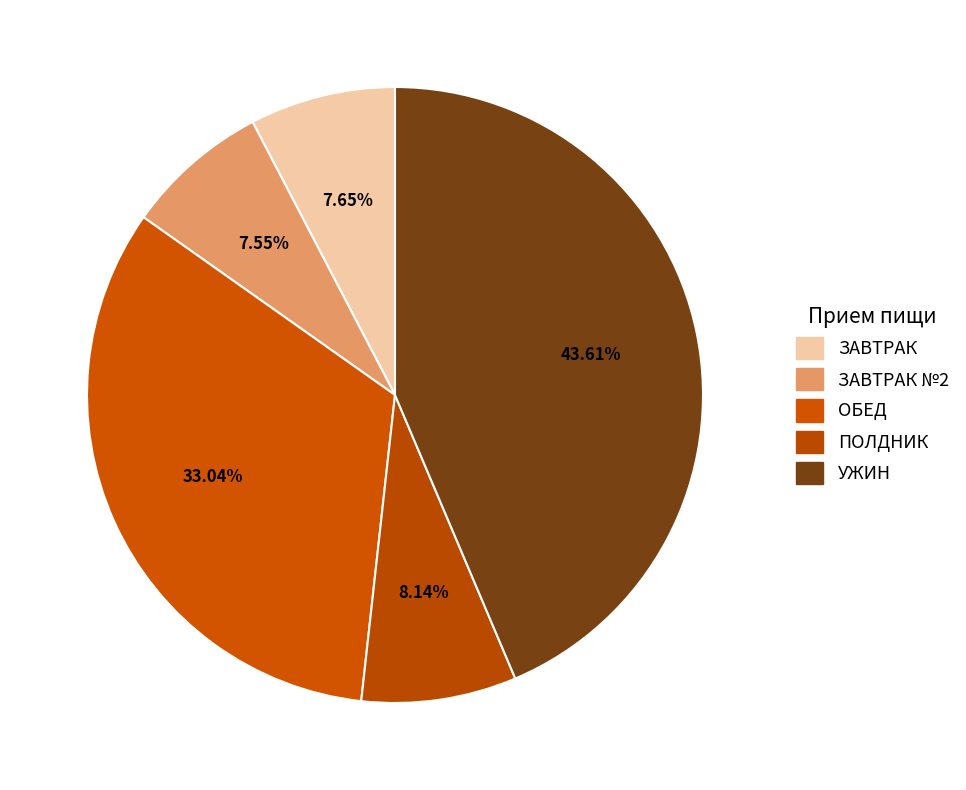

What percentage do ПОЛДНИК and ЗАВТРАК №2 together represent?

15.7%